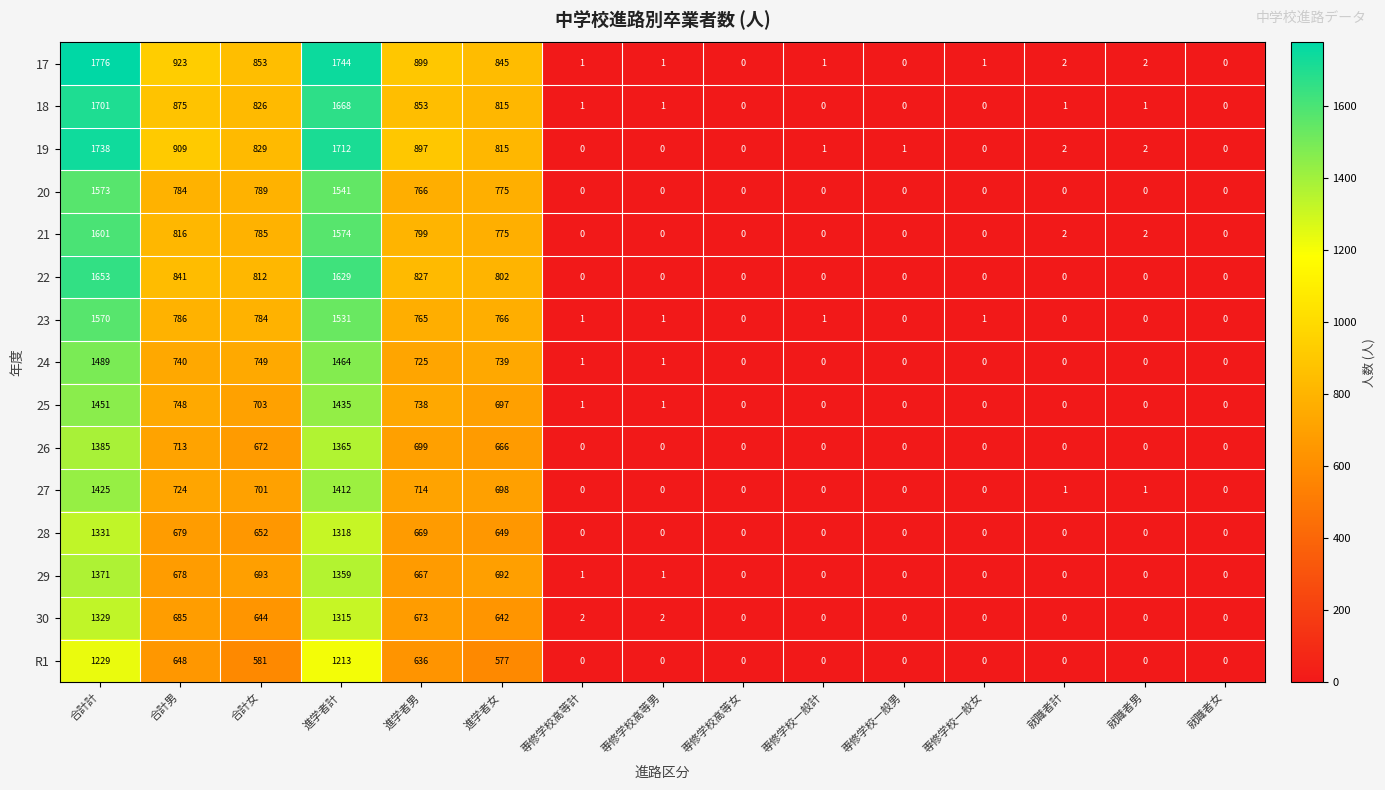

What is the sum of the 30 values at 進学者女 and 専修学校高等計?

644